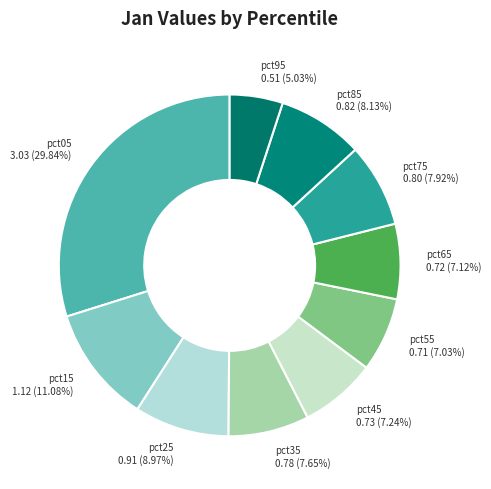

Do pct75 and pct15 together represent more than half of the pie?

No